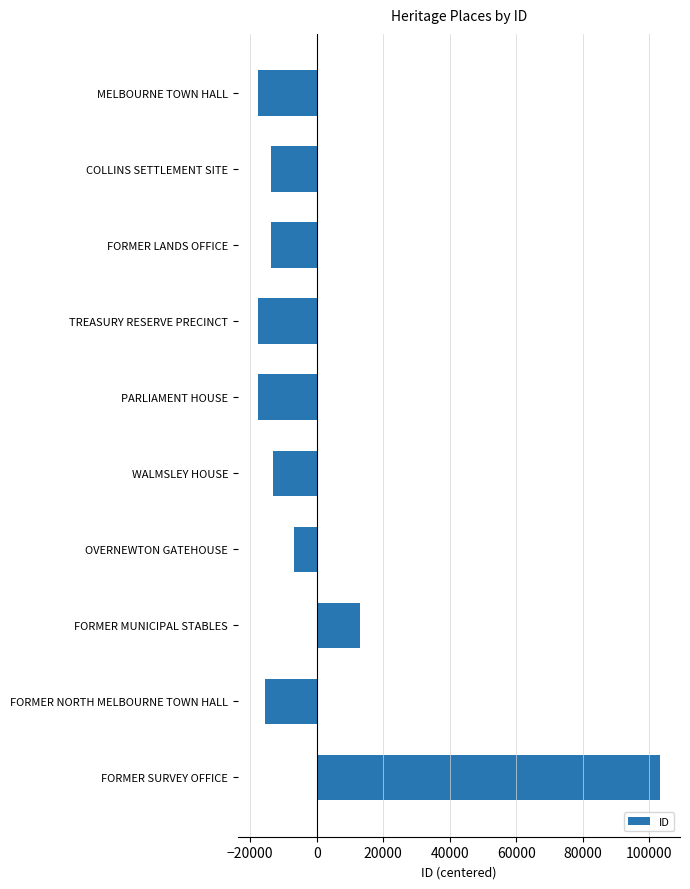

How many data points are less than -13755?

6